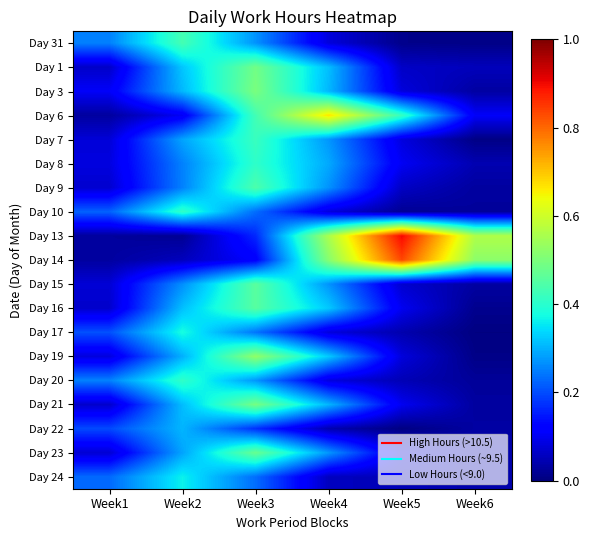

At which category is the sum across all series the highest?

Week3